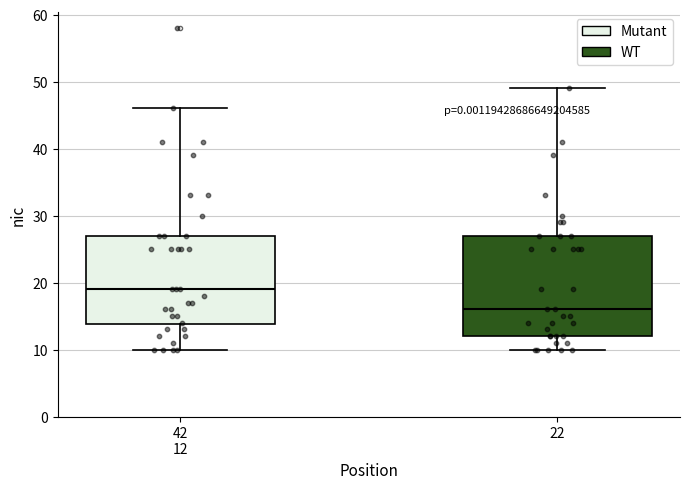

Where does the median line of the box for 22 sit on the y-axis? The values are not printed on the chart, so give them approximately, as read against the axis.

16